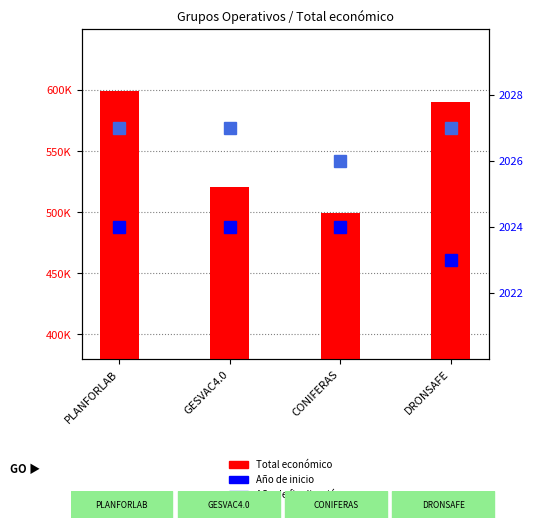

Are the bars grouped side by side (vs. stacked)?

No